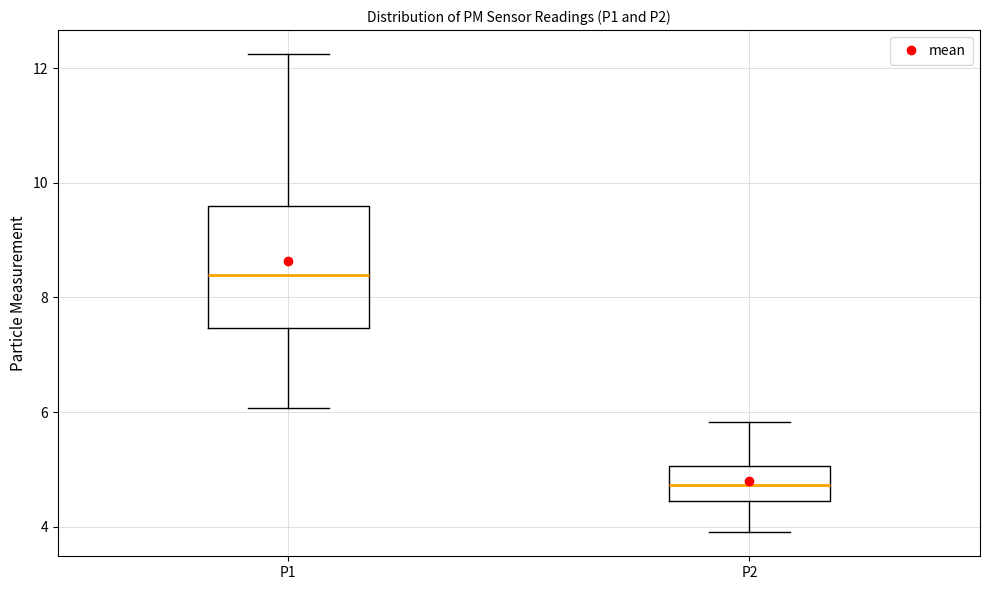

Reading left to right, transcribe this box plot: for each box, give where its median line is, the range the box spans, and where its two whiskers end, as read against the y-axis. The values are not printed on the chart, so give them approximately, as read against the axis.

P1: median 8.4, box 7.4 to 9.6, whiskers 6.0 to 12.2
P2: median 4.8, box 4.4 to 5.0, whiskers 4.0 to 5.8